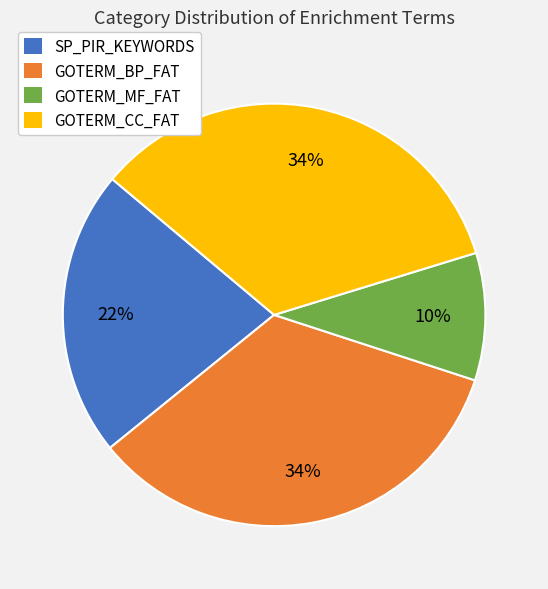

Is the sum of GOTERM_BP_FAT and GOTERM_MF_FAT greater than half?

No